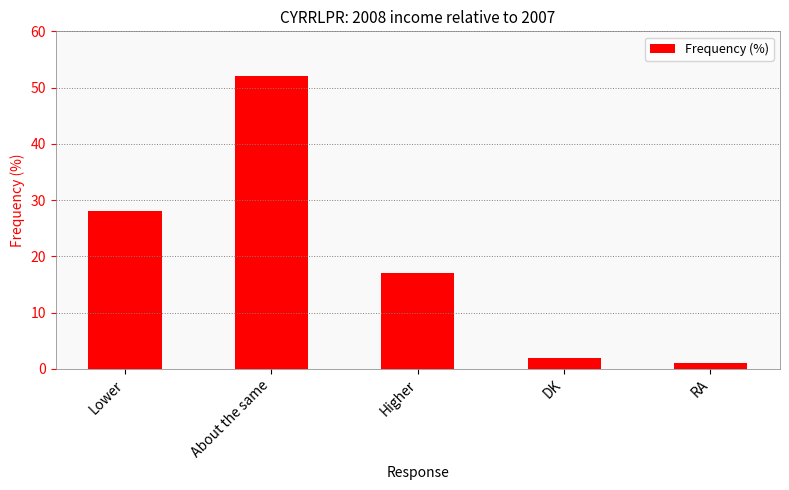

How many bars are there in total?

5